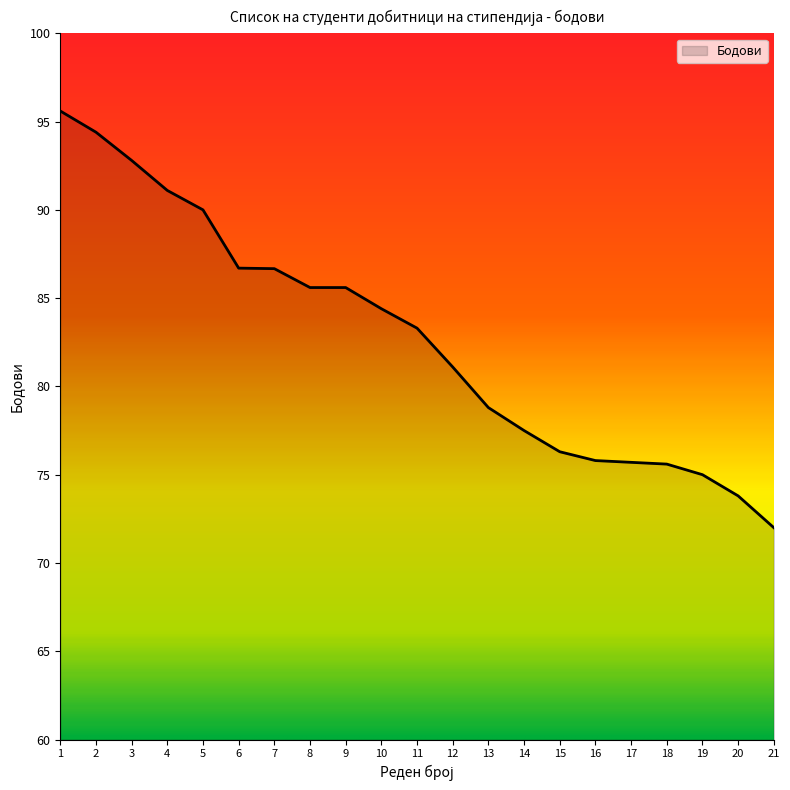

At which category does the chart reach its minimum across all series?

21